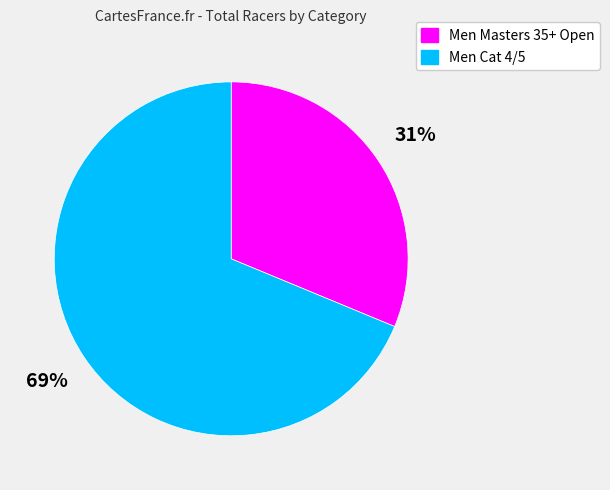

Do Men Cat 4/5 and Men Masters 35+ Open together represent more than half of the pie?

Yes